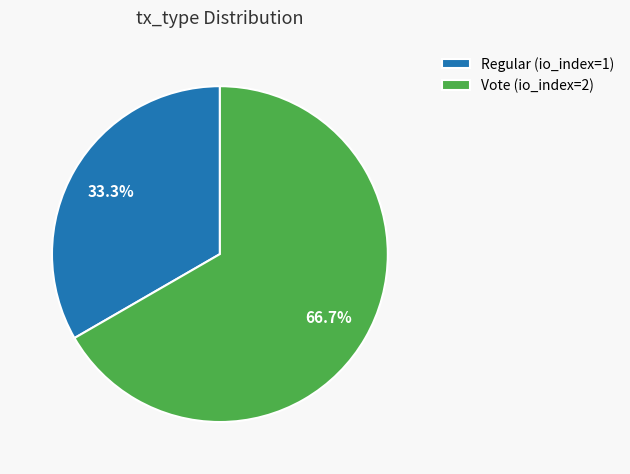

Which has a higher value, Vote or Regular?

Vote